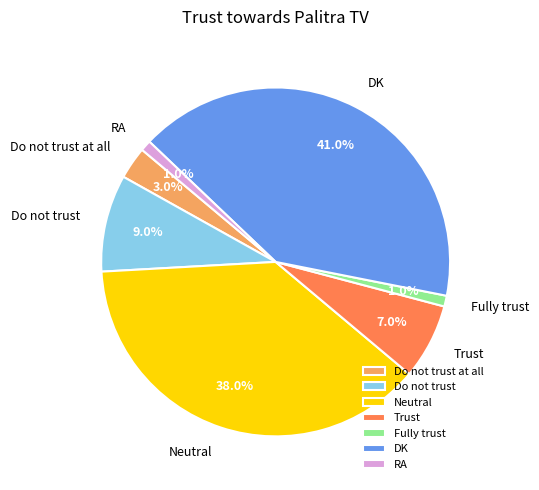

Does any single category account for the majority?

No